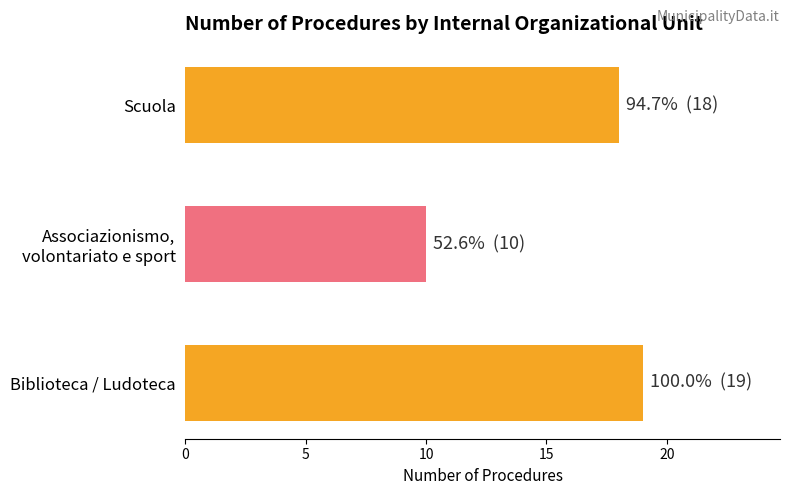

Rank the categories by value from lowest to highest.

Associazionismo,
volontariato e sport, Scuola, Biblioteca / Ludoteca